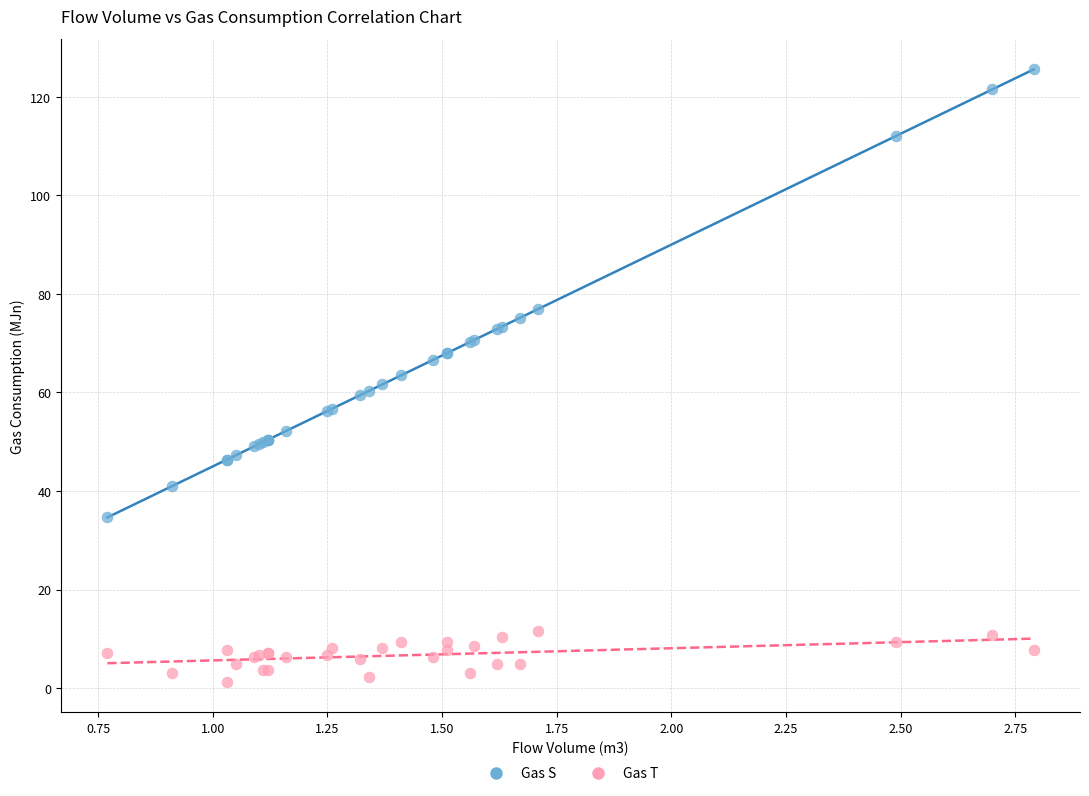

Which series reaches the minimum Y coordinate?

Gas T